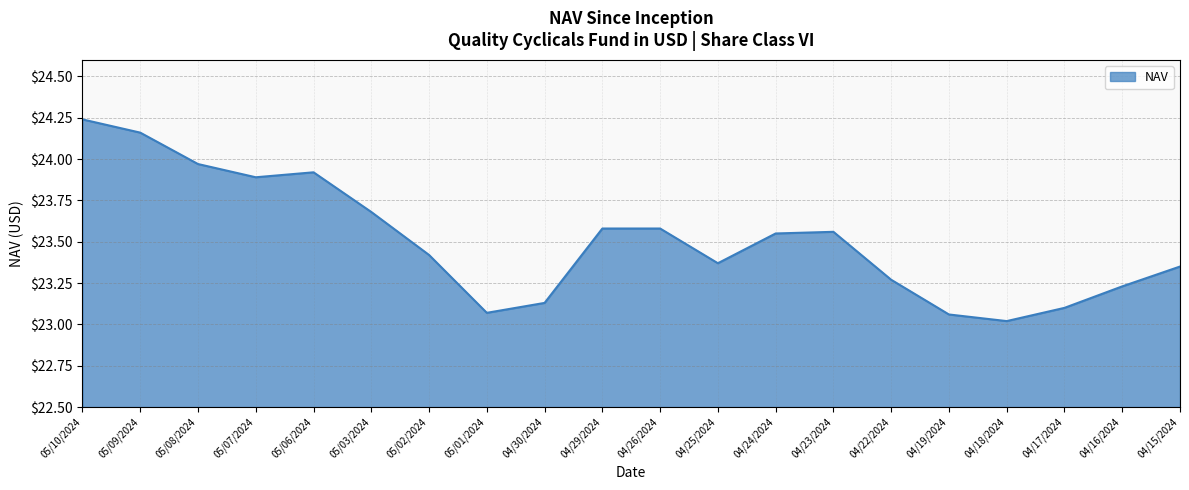

What position from the right is 05/03/2024?

15